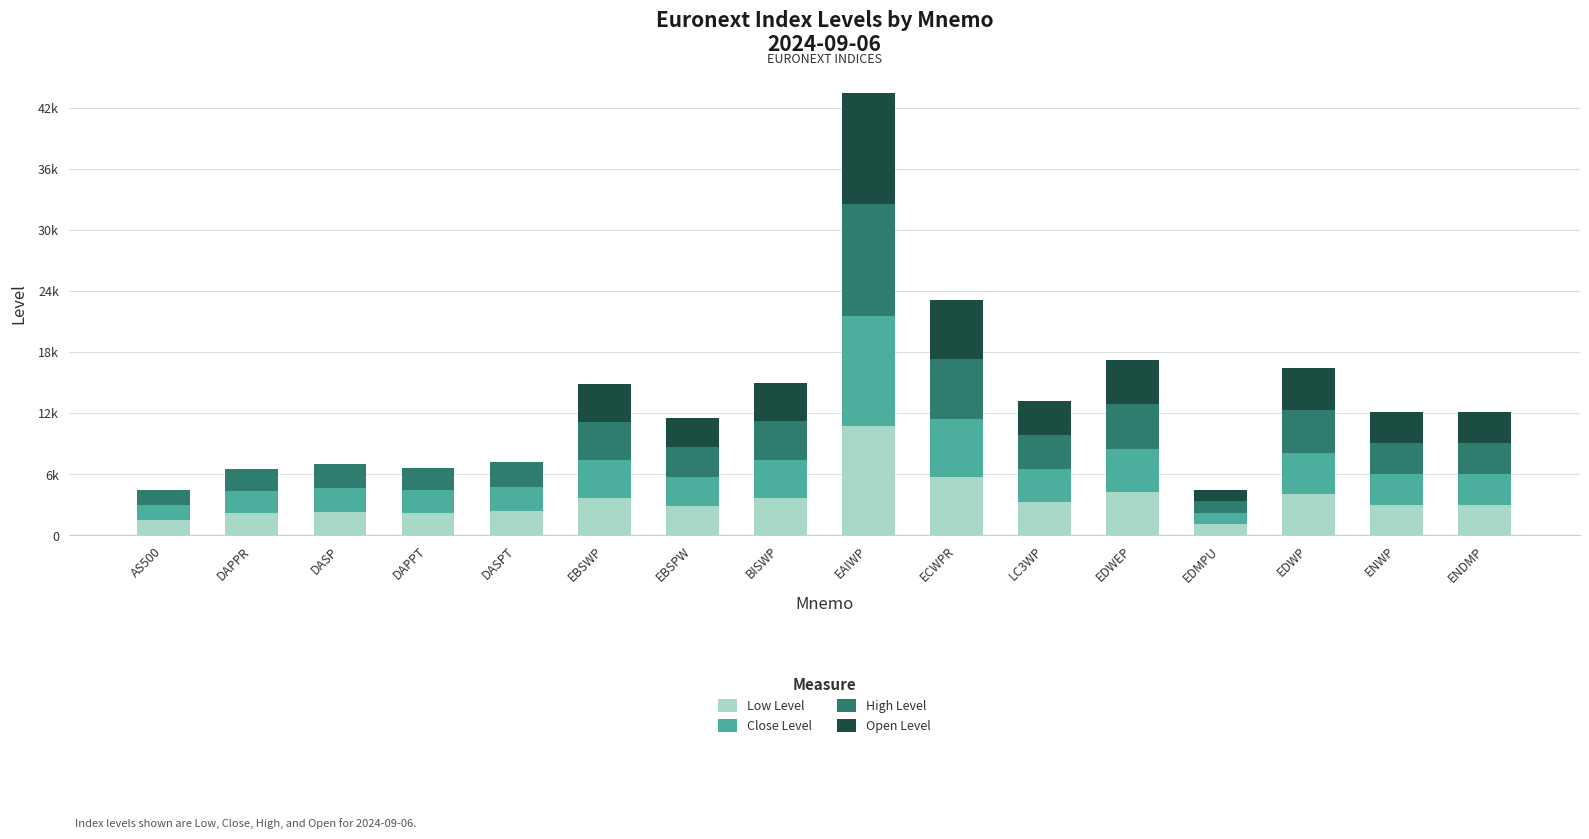

What are all the series names shown in the legend?

Low Level, Close Level, High Level, Open Level